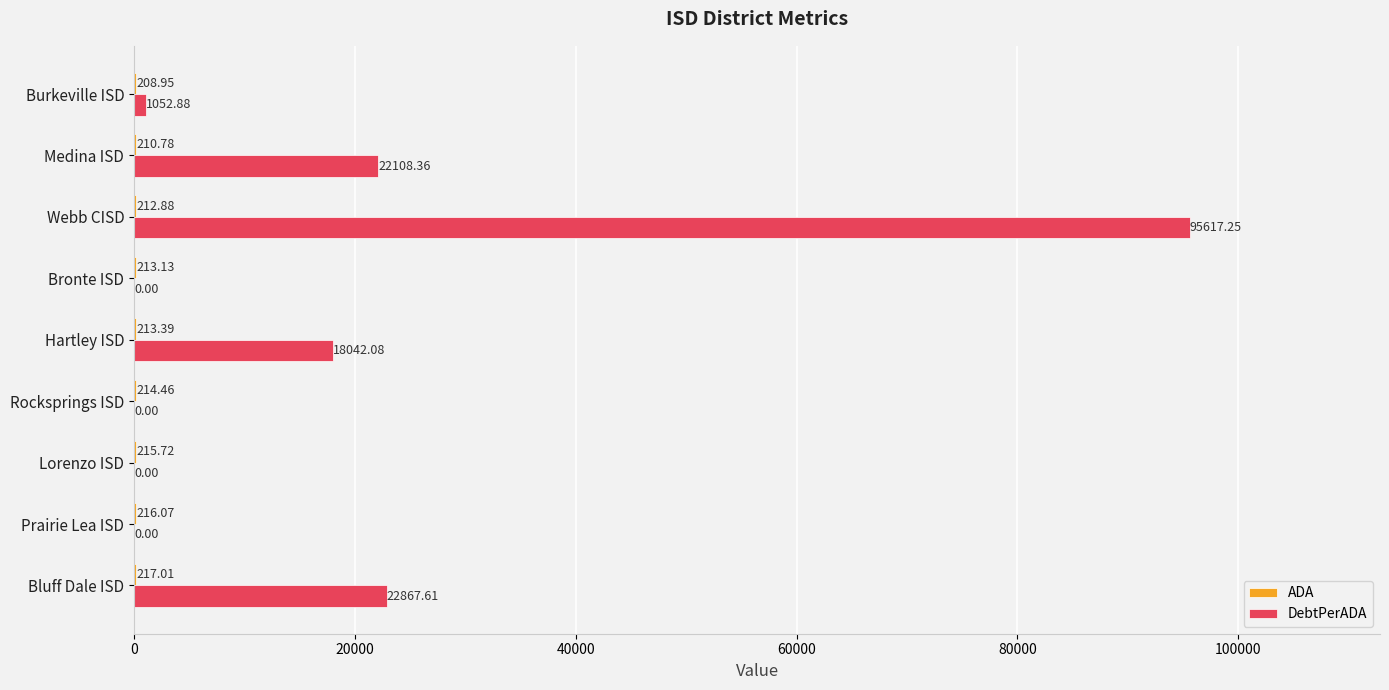

At which category is the sum across all series the highest?

Webb CISD